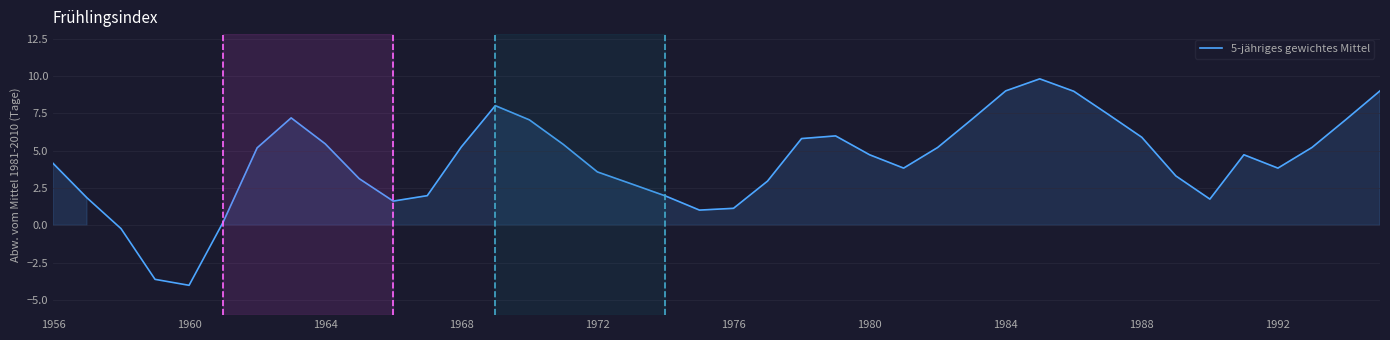

What is the maximum value shown in the chart?

9.8